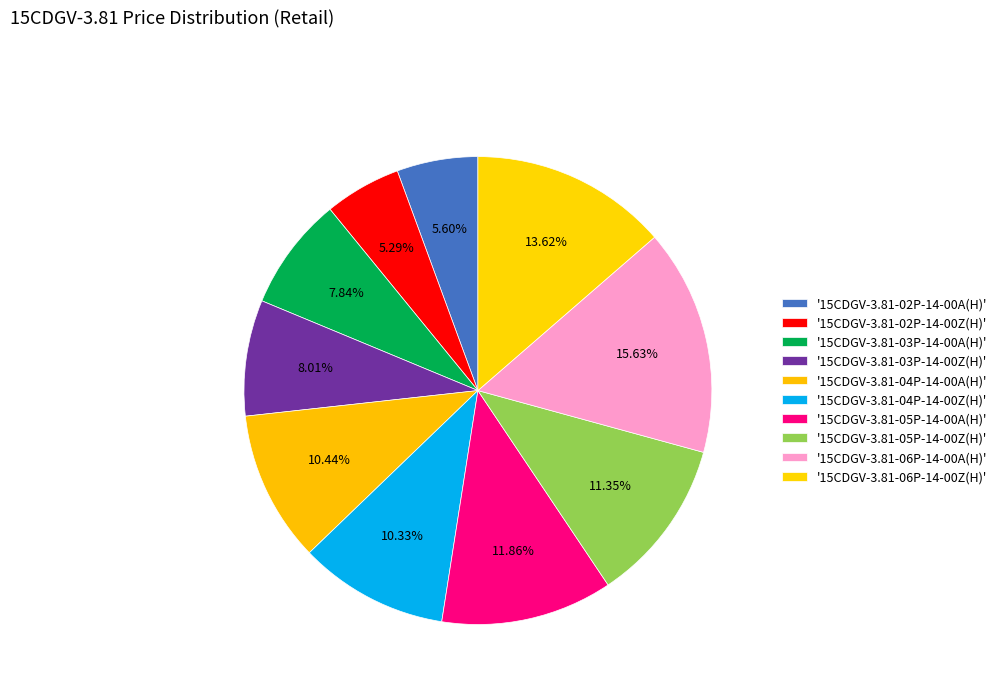

How many slices are in this pie chart?

10